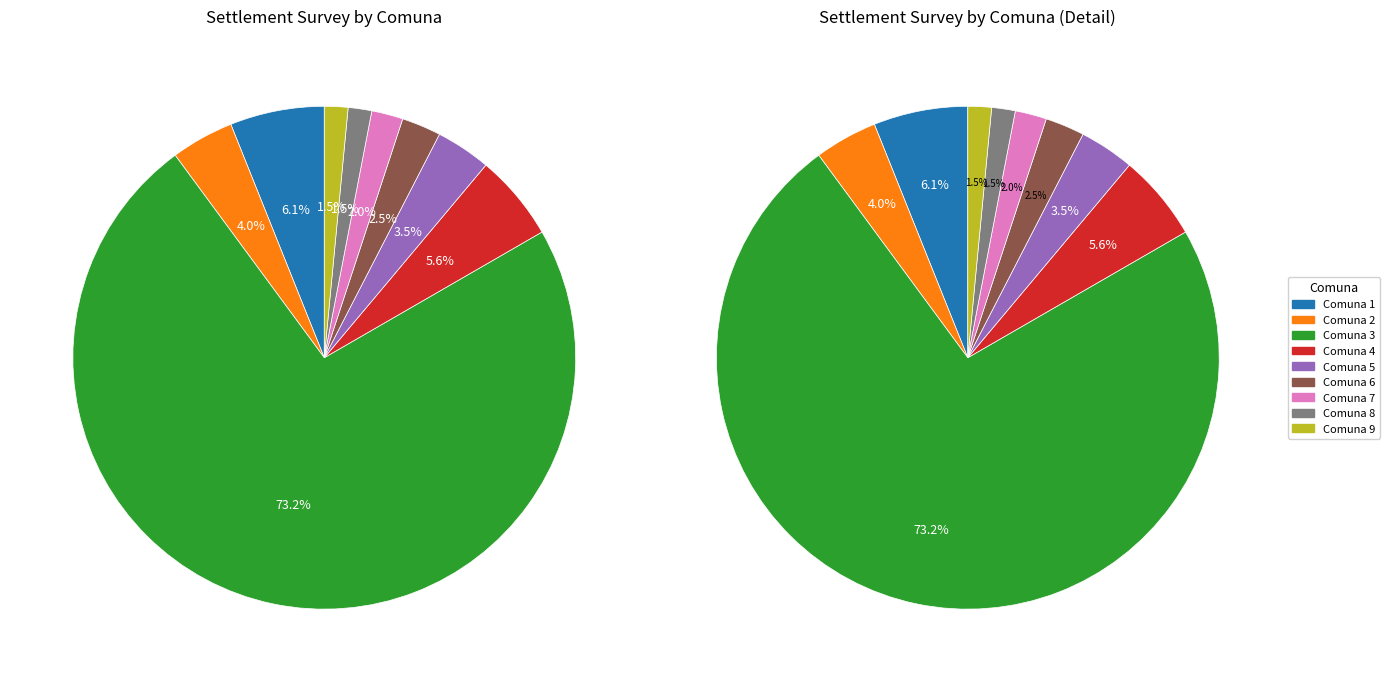

What is the total percentage of Comuna 1 and Comuna 9?

7.6%